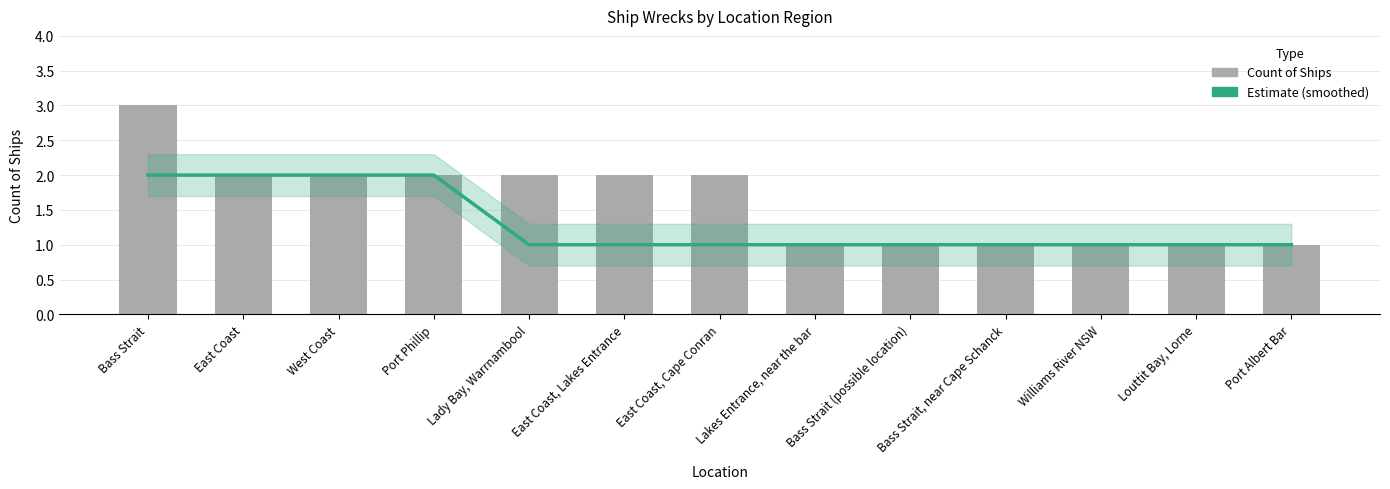

What is the difference between the Count of Ships values at East Coast, Cape Conran and Port Albert Bar?

1